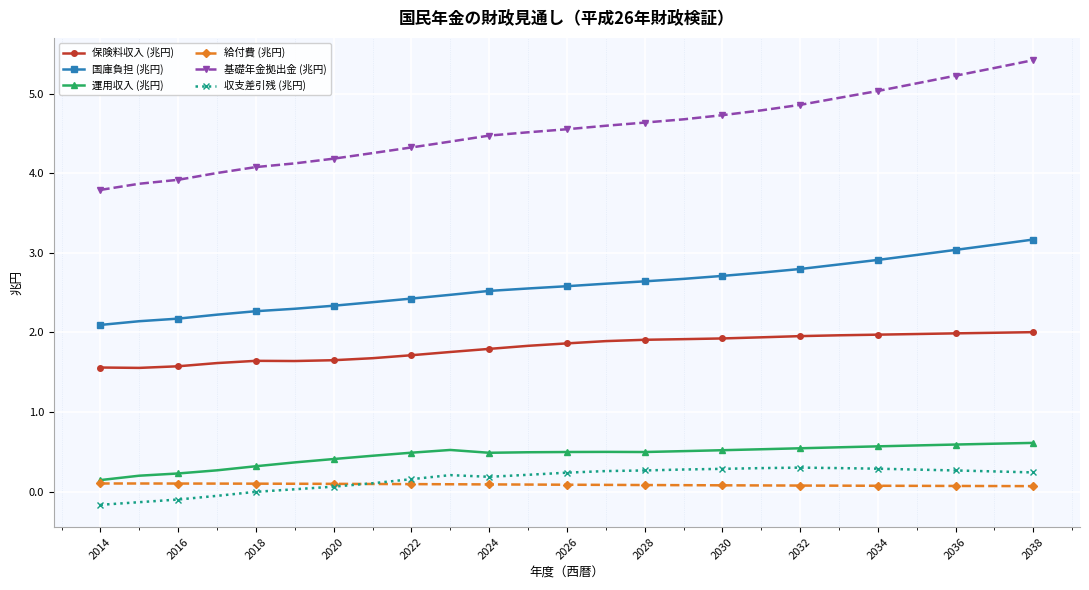

Does the chart have visible grid lines?

Yes